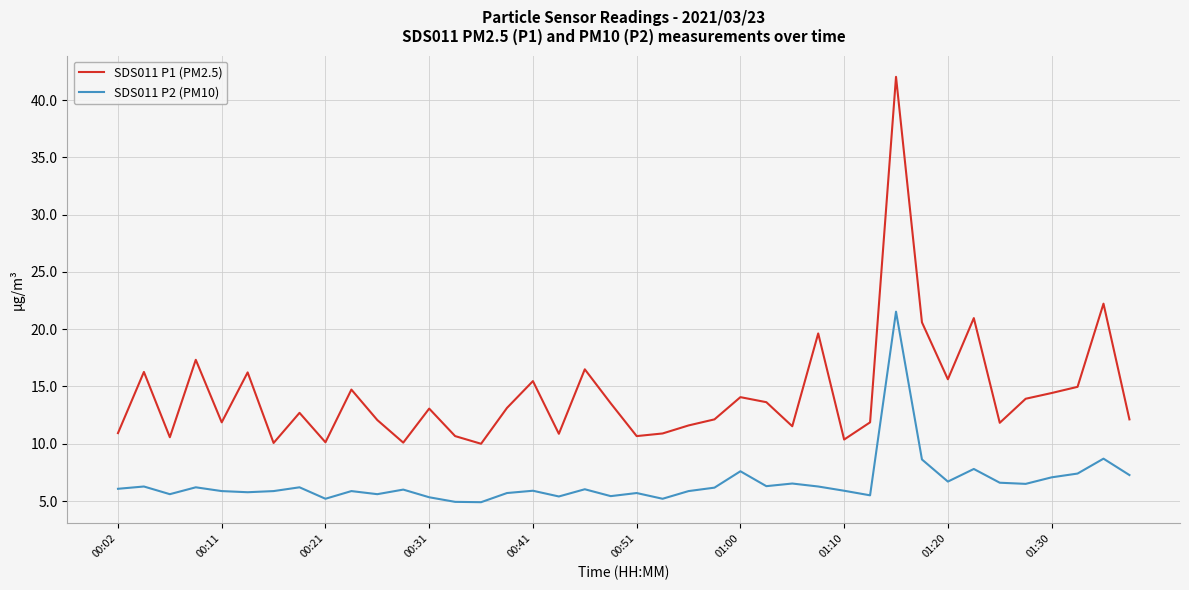

Does the chart have visible grid lines?

Yes